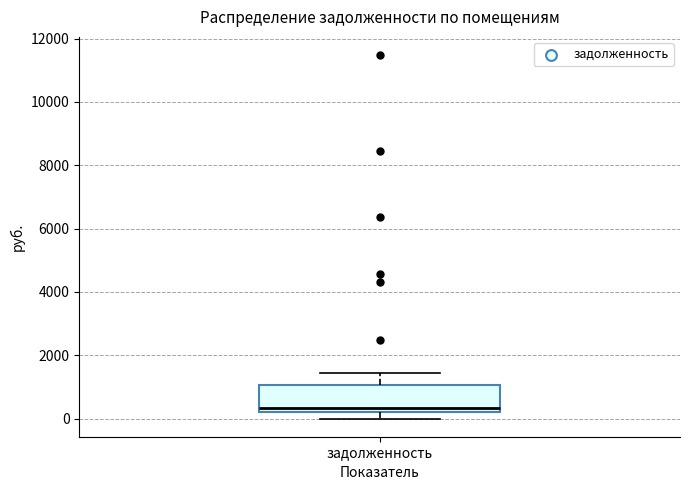

Read this box plot against the y-axis: the position of the median line, the range covered by the box, and the ends of both whiskers. The values are not printed on the chart, so give them approximately, as read against the axis.

median 400, box 200 to 1000, whiskers 0 to 1400